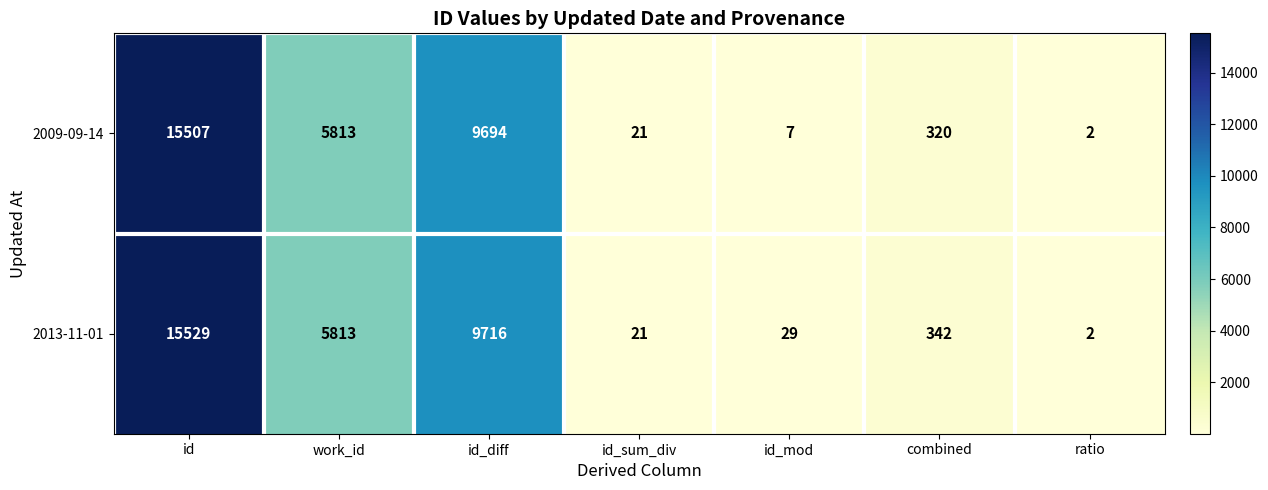

Rank the categories by 2009-09-14 value from lowest to highest.

ratio, id_mod, id_sum_div, combined, work_id, id_diff, id